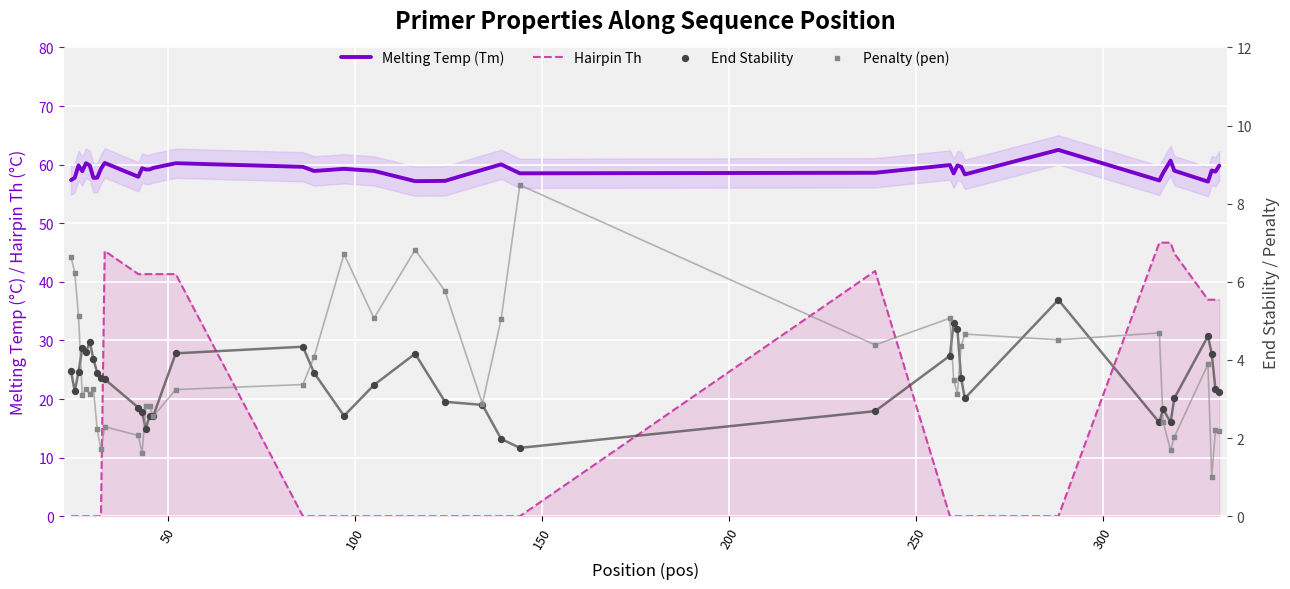

Which series reaches the minimum Y coordinate?

Hairpin Th